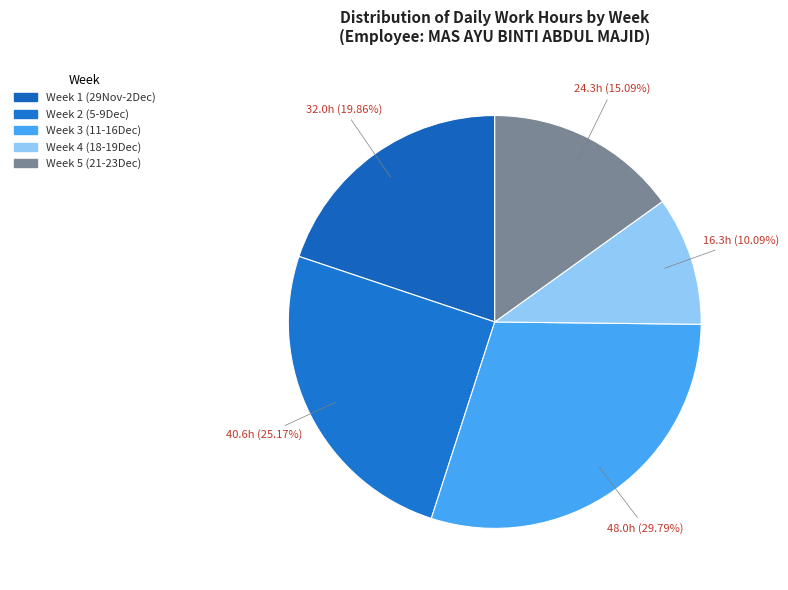

Count the number of slices in the pie.

5